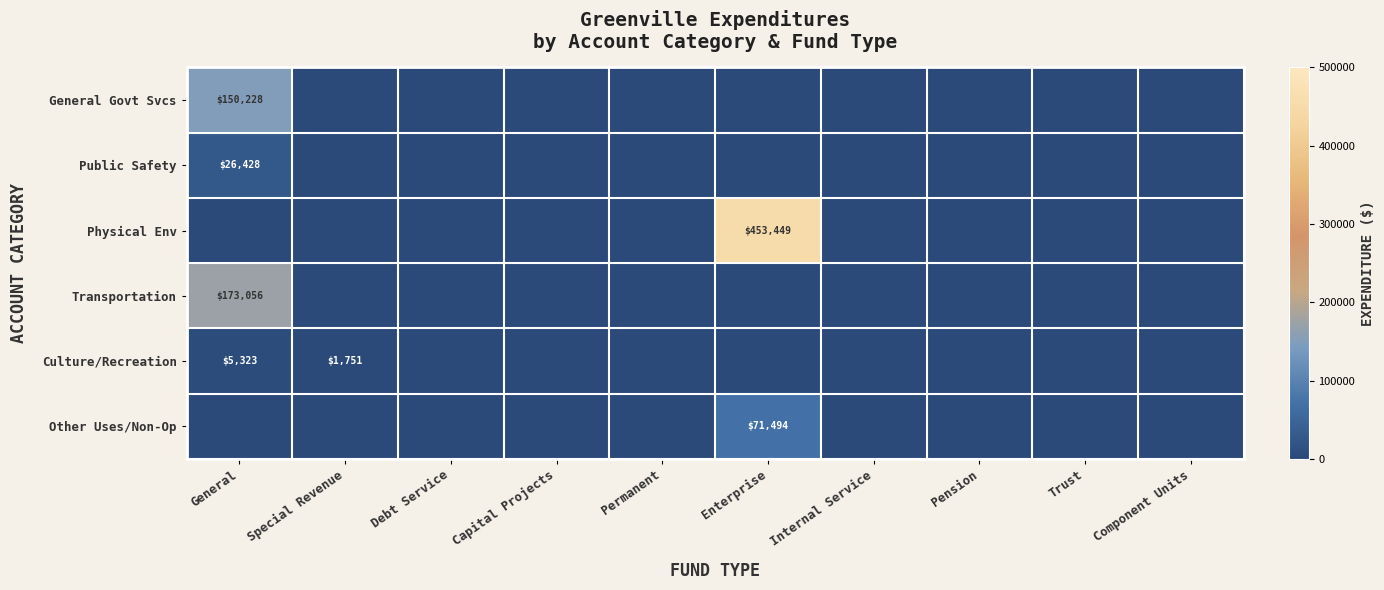

Which category has the lowest value in the Physical Env series?

General